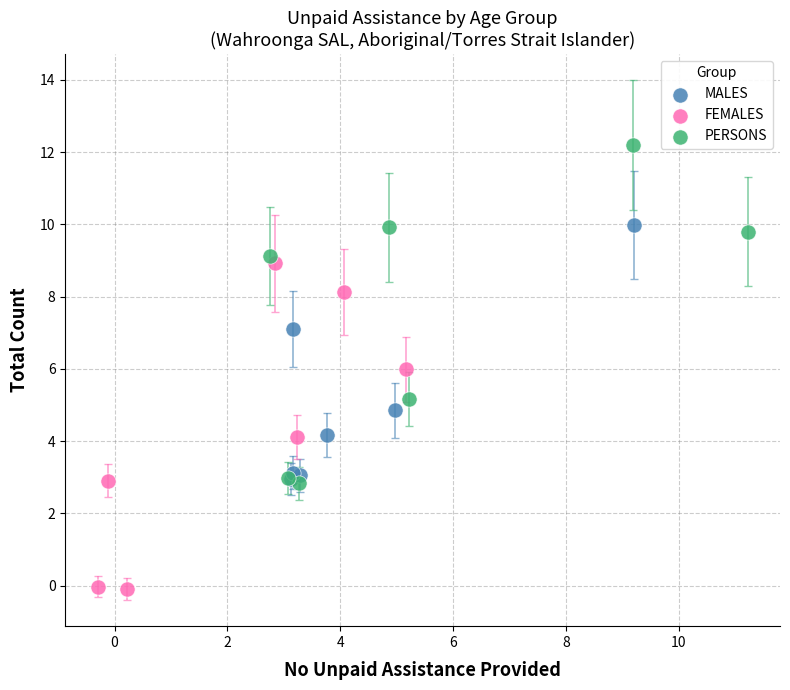

Which series reaches the minimum Y coordinate?

FEMALES